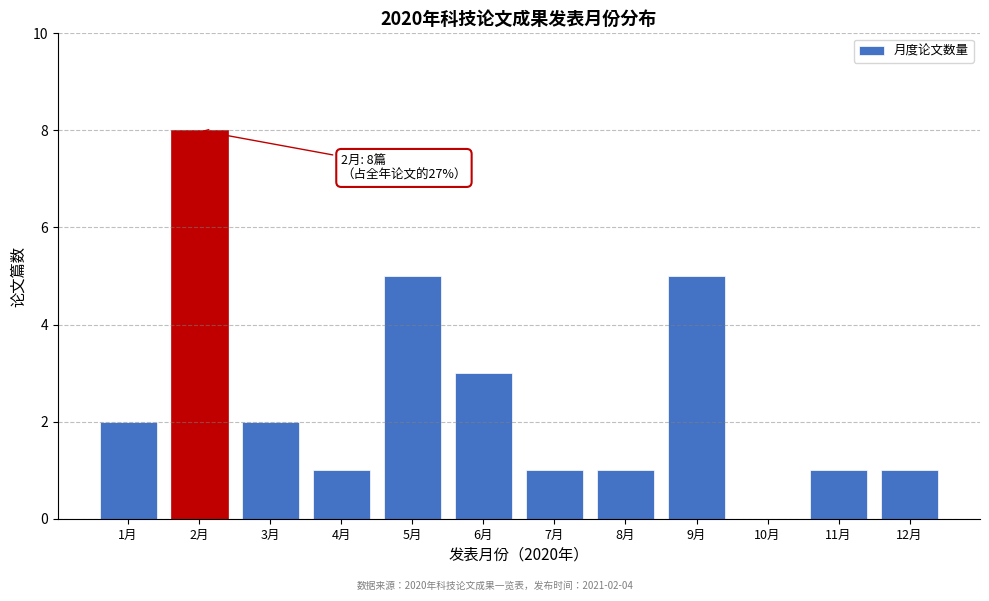

Reading right to left, list all the values displayed in this chart.

12月=1	11月=1	10月=0	9月=5	8月=1	7月=1	6月=3	5月=5	4月=1	3月=2	2月=8	1月=2